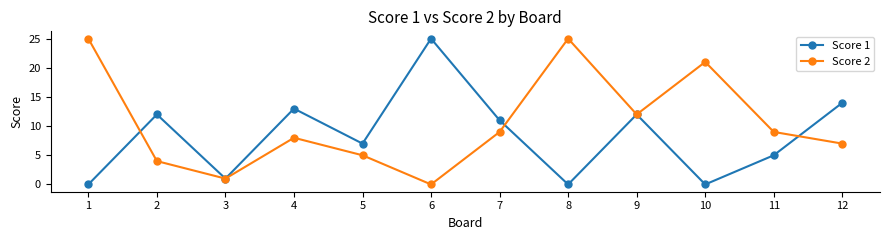

The Score 1 series shows 14 at 12. True or false?

True